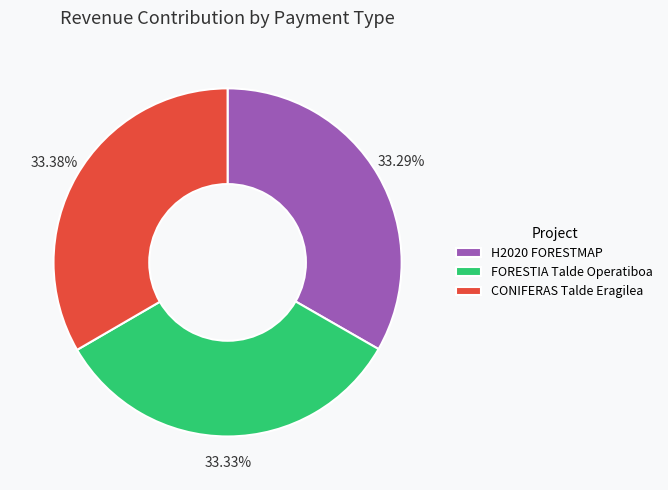

Count the number of slices in the pie.

3